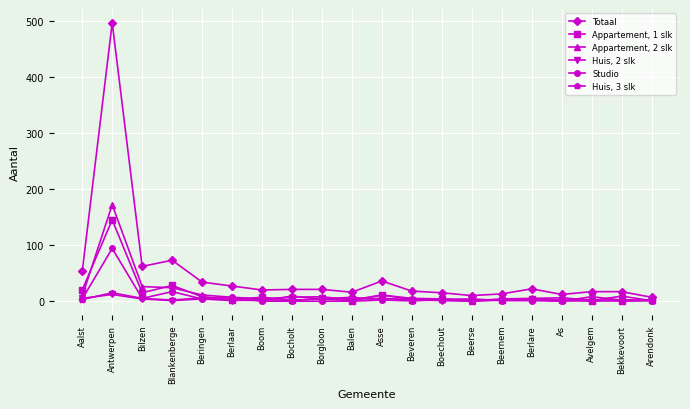

How many series are shown in this chart?

6